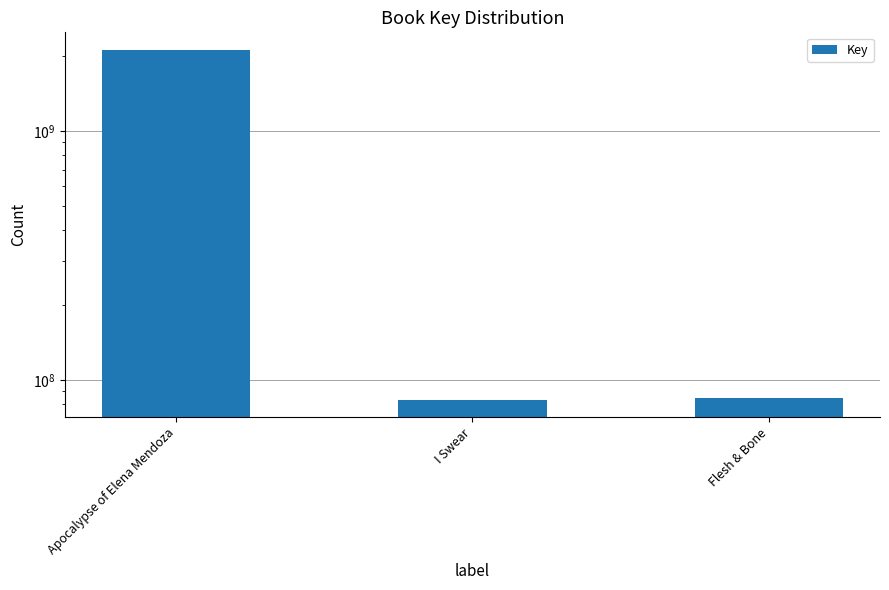

Rank the categories by value from lowest to highest.

I Swear, Flesh & Bone, Apocalypse of Elena Mendoza